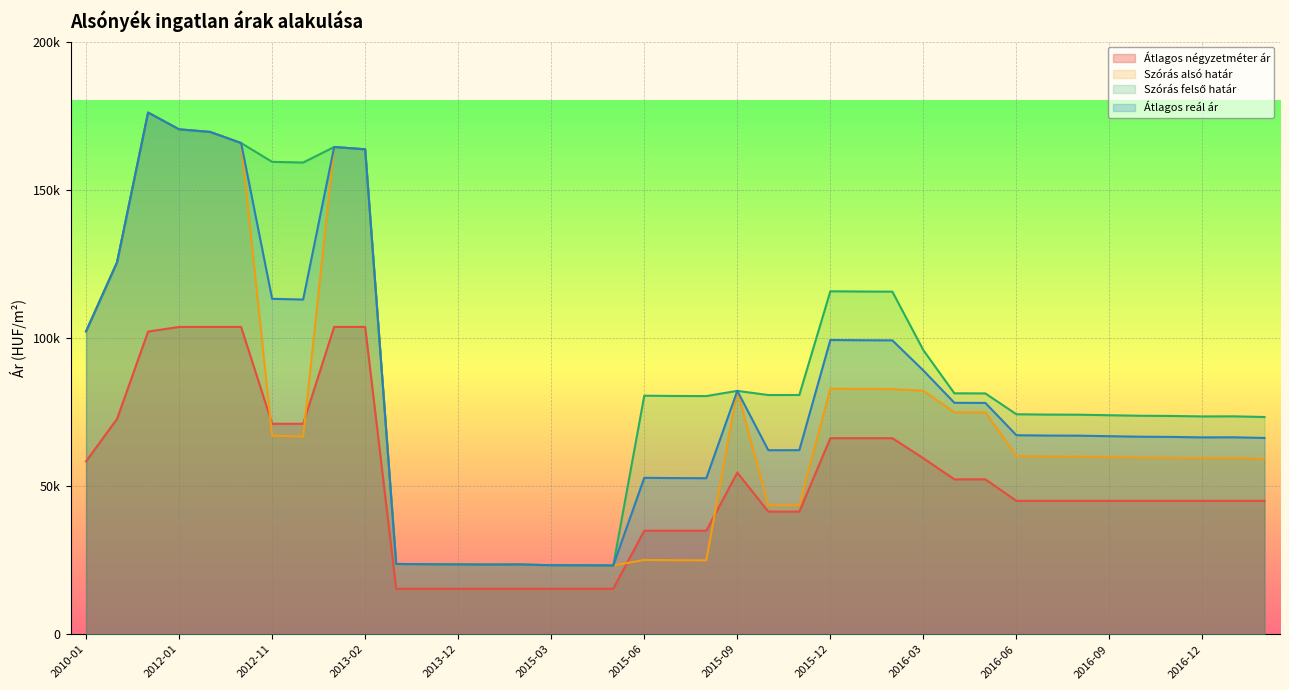

What are all the series names shown in the legend?

Átlagos négyzetméter ár, Szórás alsó határ, Szórás felső határ, Átlagos reál ár